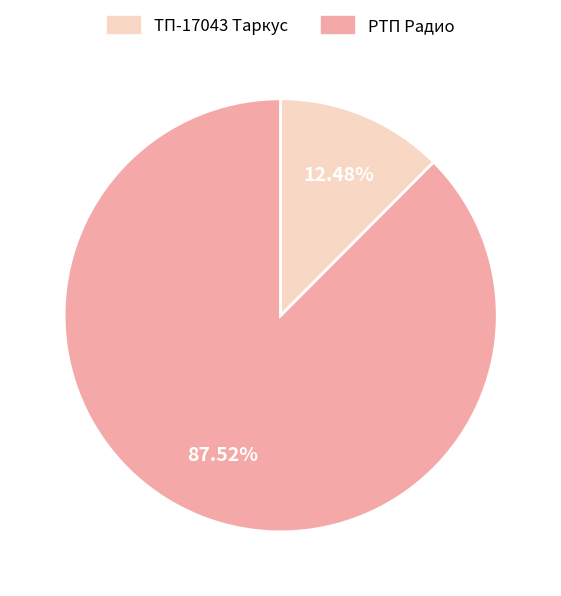

Is there a majority slice in this chart?

Yes